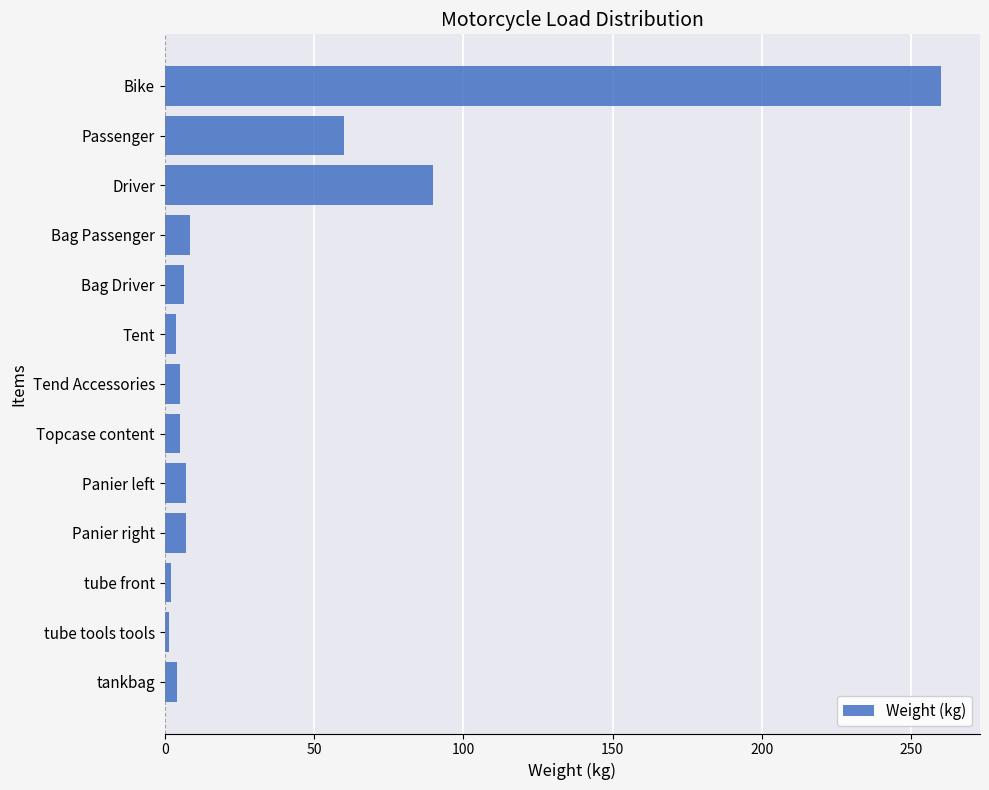

What is the label of the 11th bar from the top?

tube front